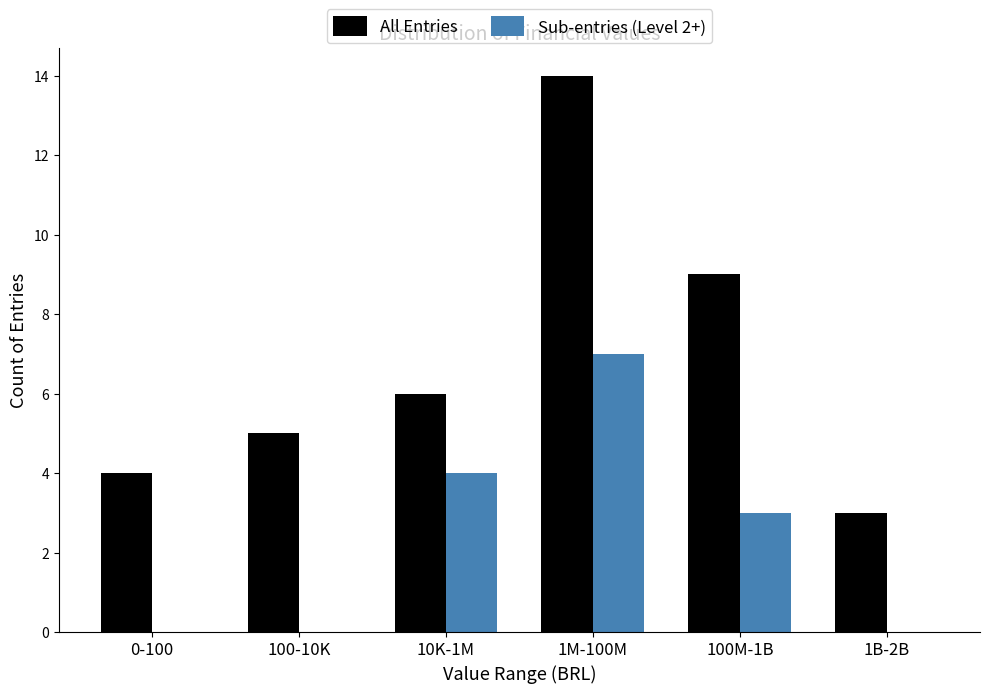

Reading right to left, extract all data points from this chart.

All Entries: 1B-2B=3	100M-1B=9	1M-100M=14	10K-1M=6	100-10K=5	0-100=4
Sub-entries (Level 2+): 1B-2B=0	100M-1B=3	1M-100M=7	10K-1M=4	100-10K=0	0-100=0